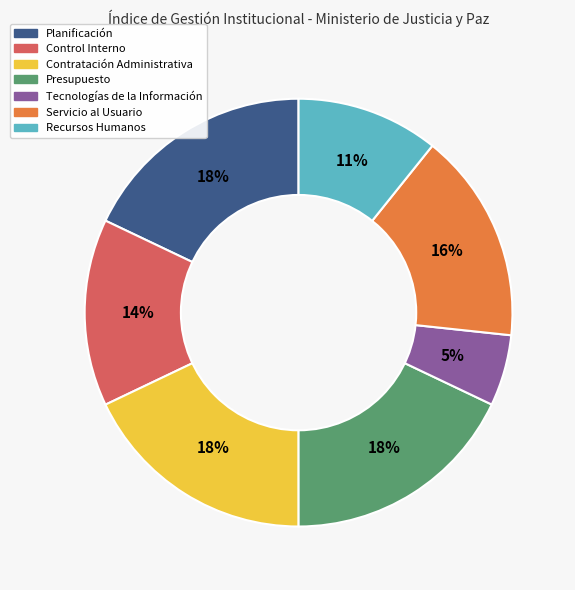

To the nearest percent, what is the average slice percentage?

14%